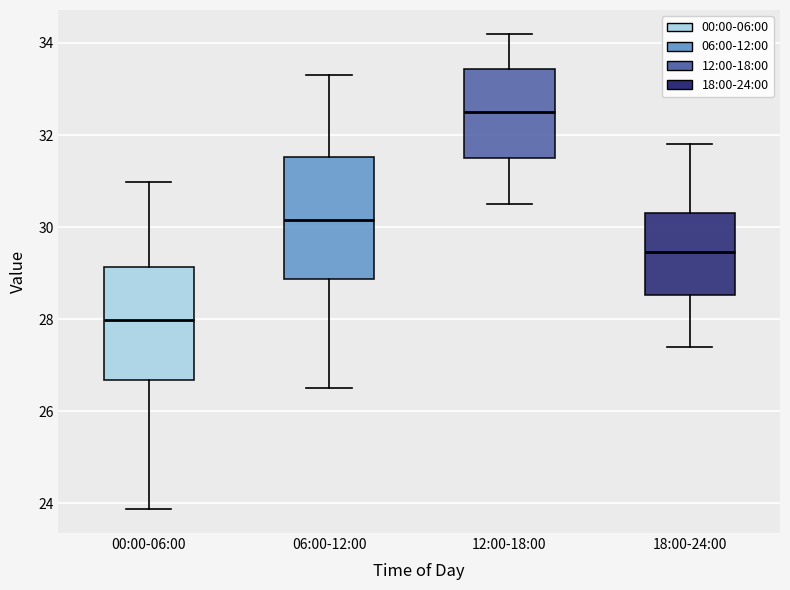

Where does the lower whisker of the box for 12:00-18:00 end on the y-axis? The values are not printed on the chart, so give them approximately, as read against the axis.

30.6